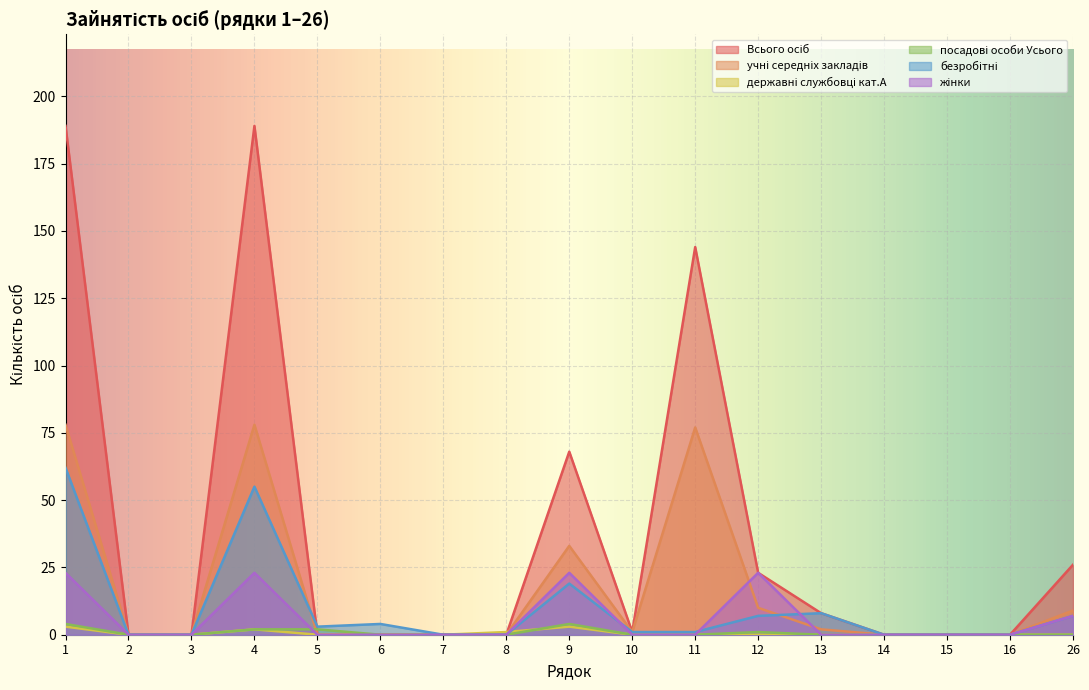

At which label is посадові особи Усього closest to 2?

4